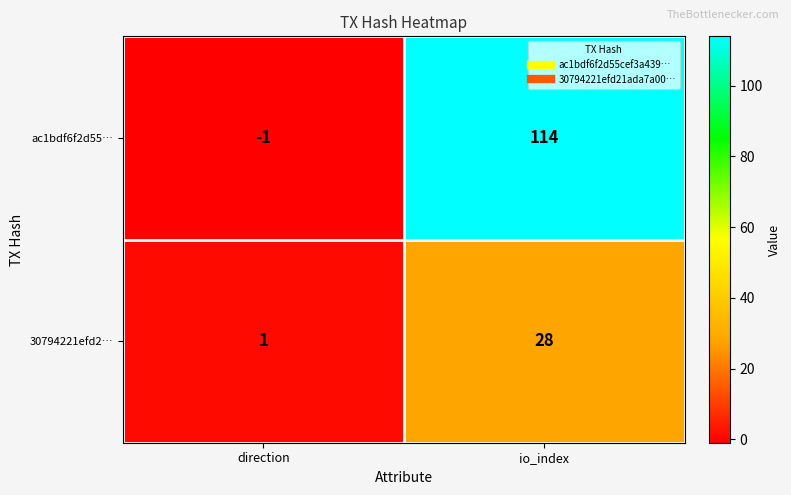

Rank the series by their average value, from highest to lowest.

ac1bdf6f2d55…, 30794221efd2…